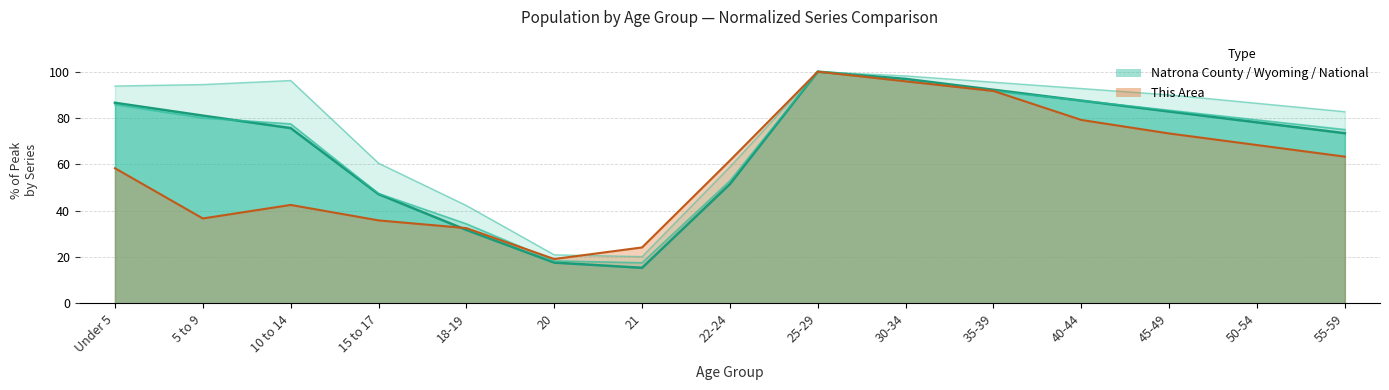

What is the label of the 9th point from the left?

25-29